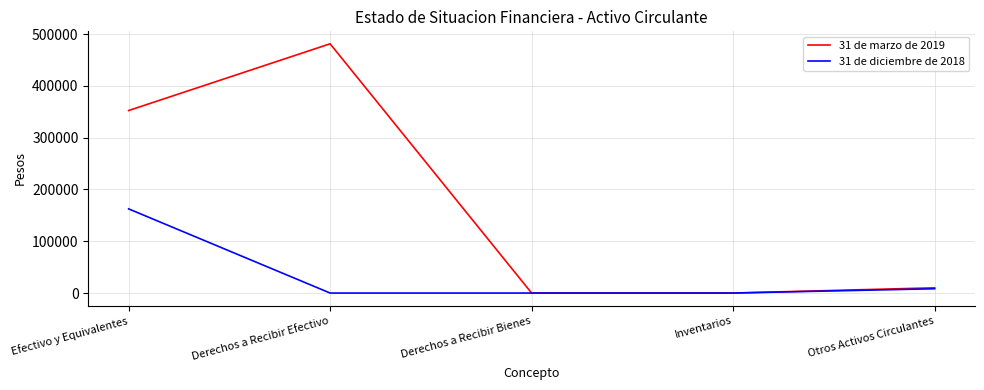

Where is 31 de diciembre de 2018 nearest to the value 81258?

Otros Activos Circulantes